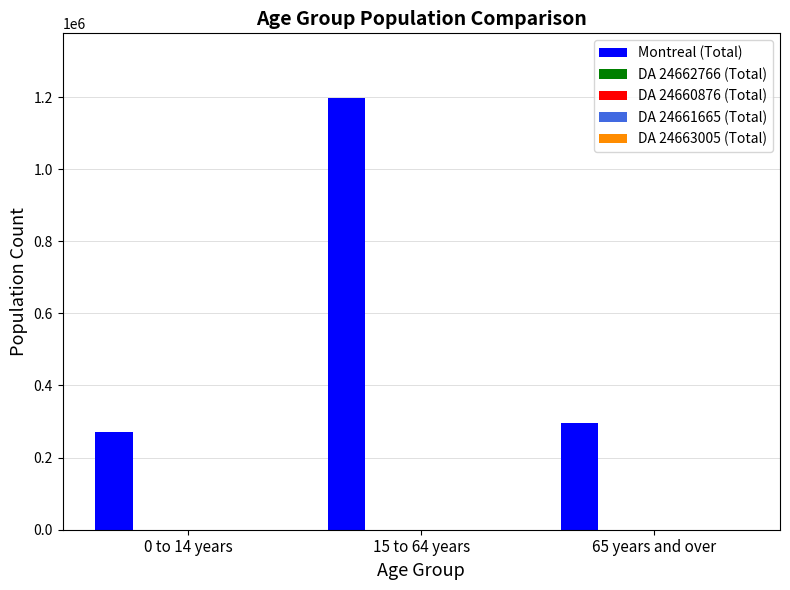

The value of Montreal (Total) at 0 to 14 years is 423608. True or false?

False